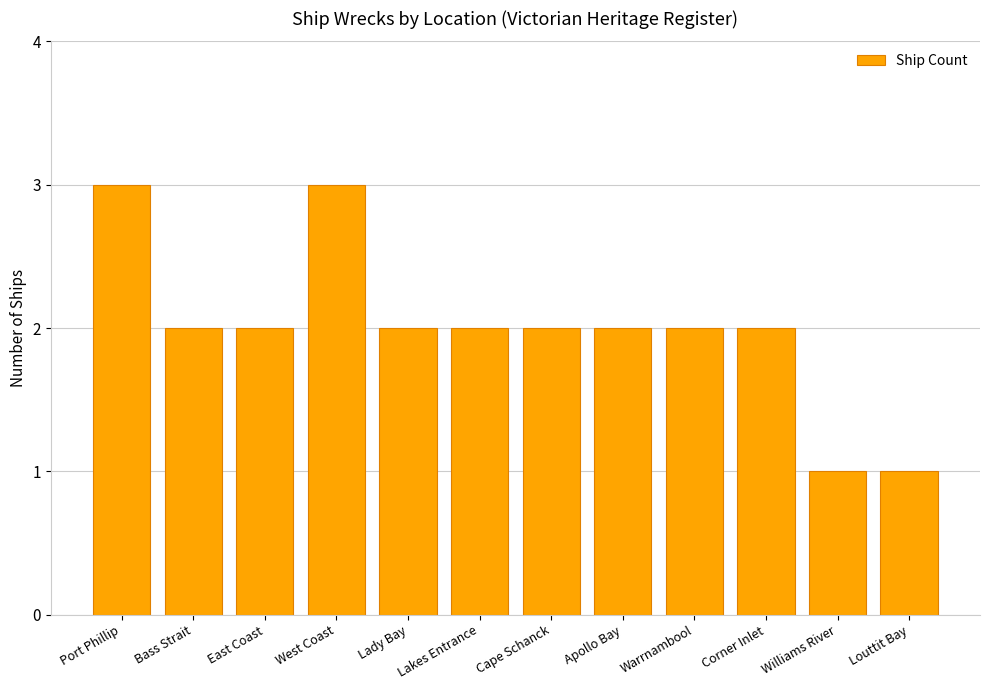

Is it true that the value at Apollo Bay is 2?

True